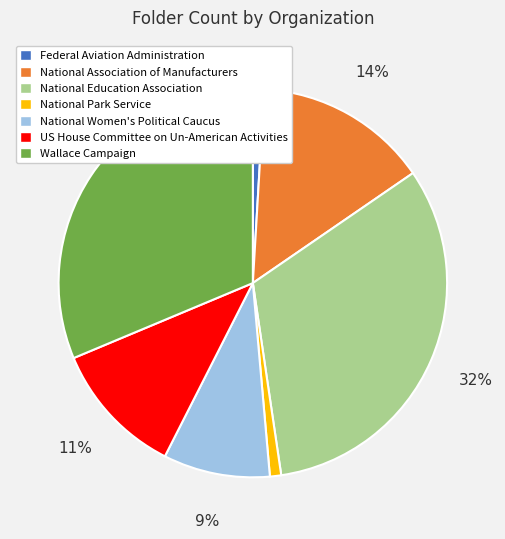

Do National Association of Manufacturers and Federal Aviation Administration together represent more than half of the pie?

No